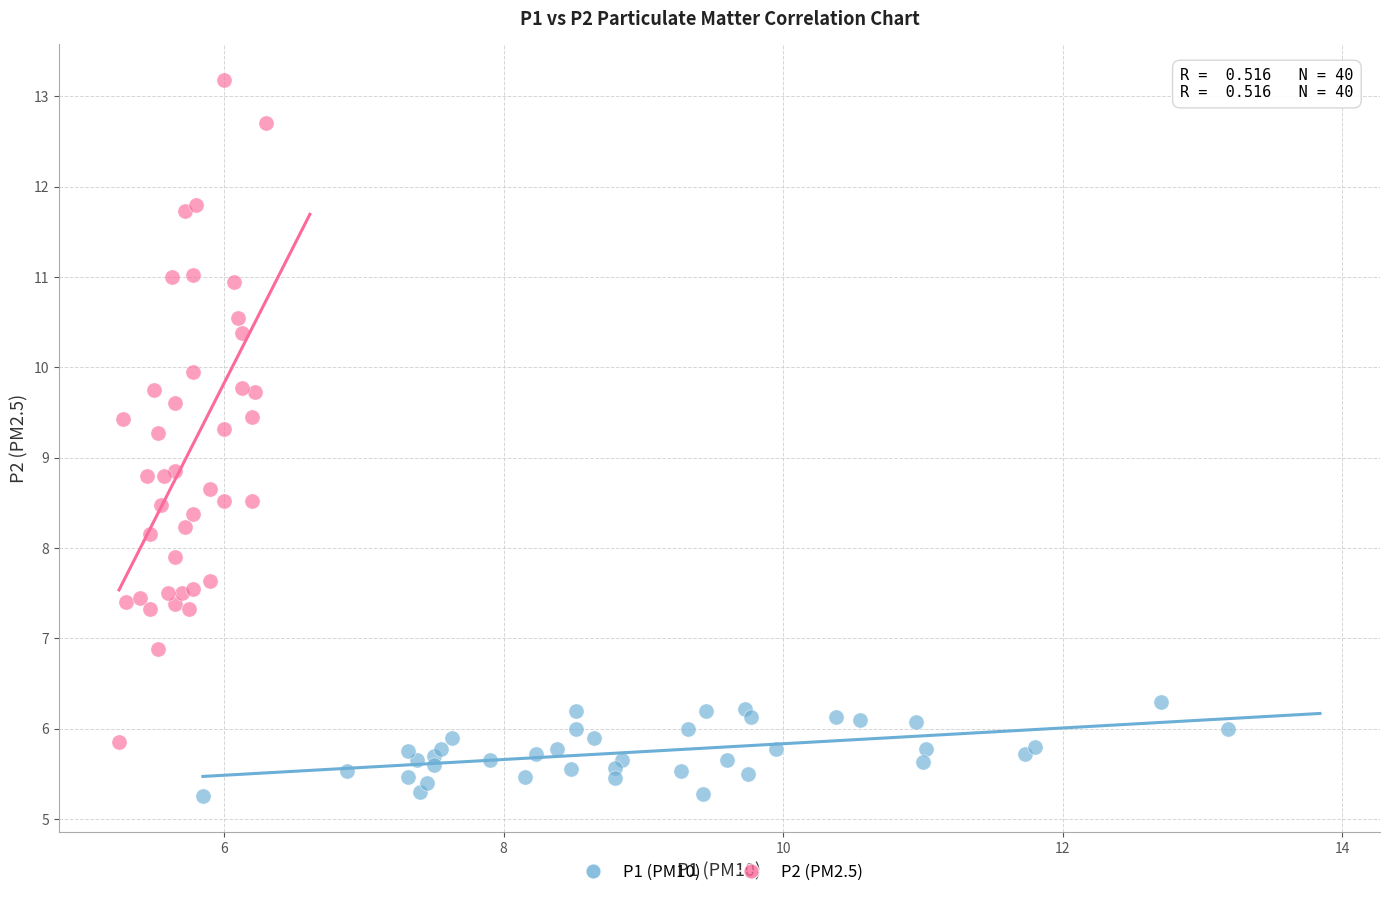

Which series has the largest Y range (max minus min)?

P2 (PM2.5)